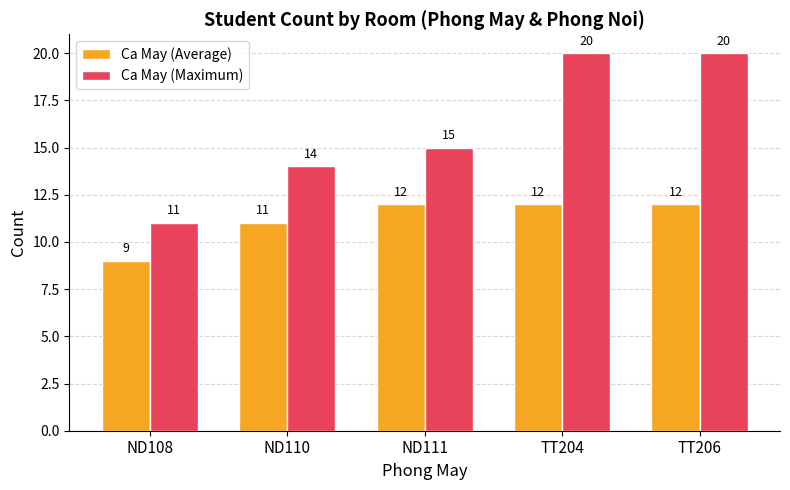

Rank the series at ND111 from lowest to highest value.

Ca May (Average), Ca May (Maximum)